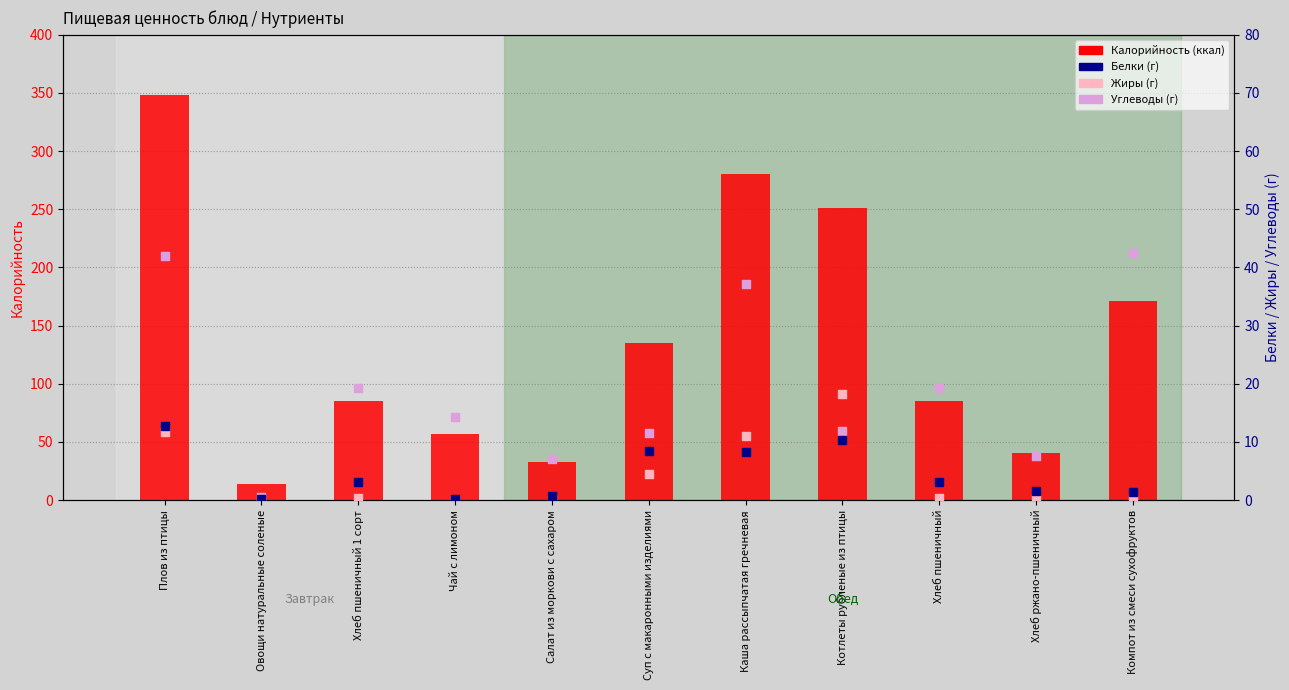

At which category is the sum across all series the highest?

Плов из птицы